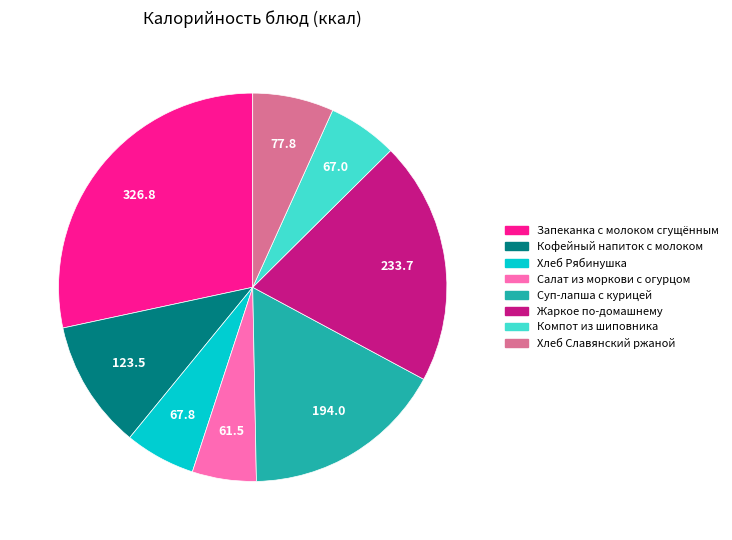

Count the number of slices in the pie.

8